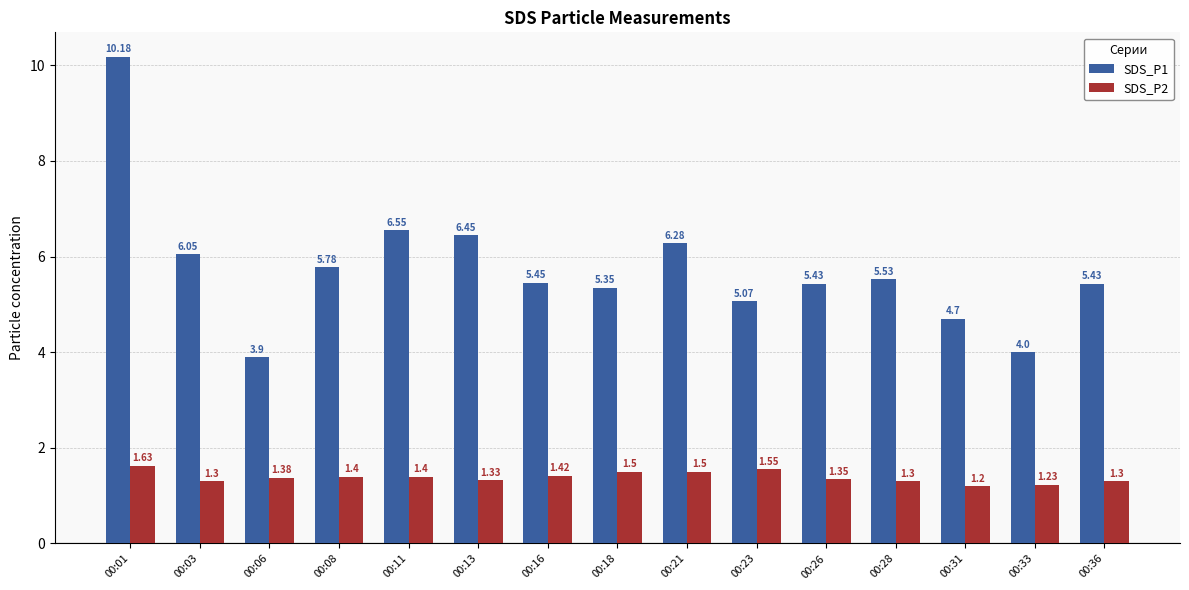

At 00:06, list the series in order from largest to smallest.

SDS_P1, SDS_P2